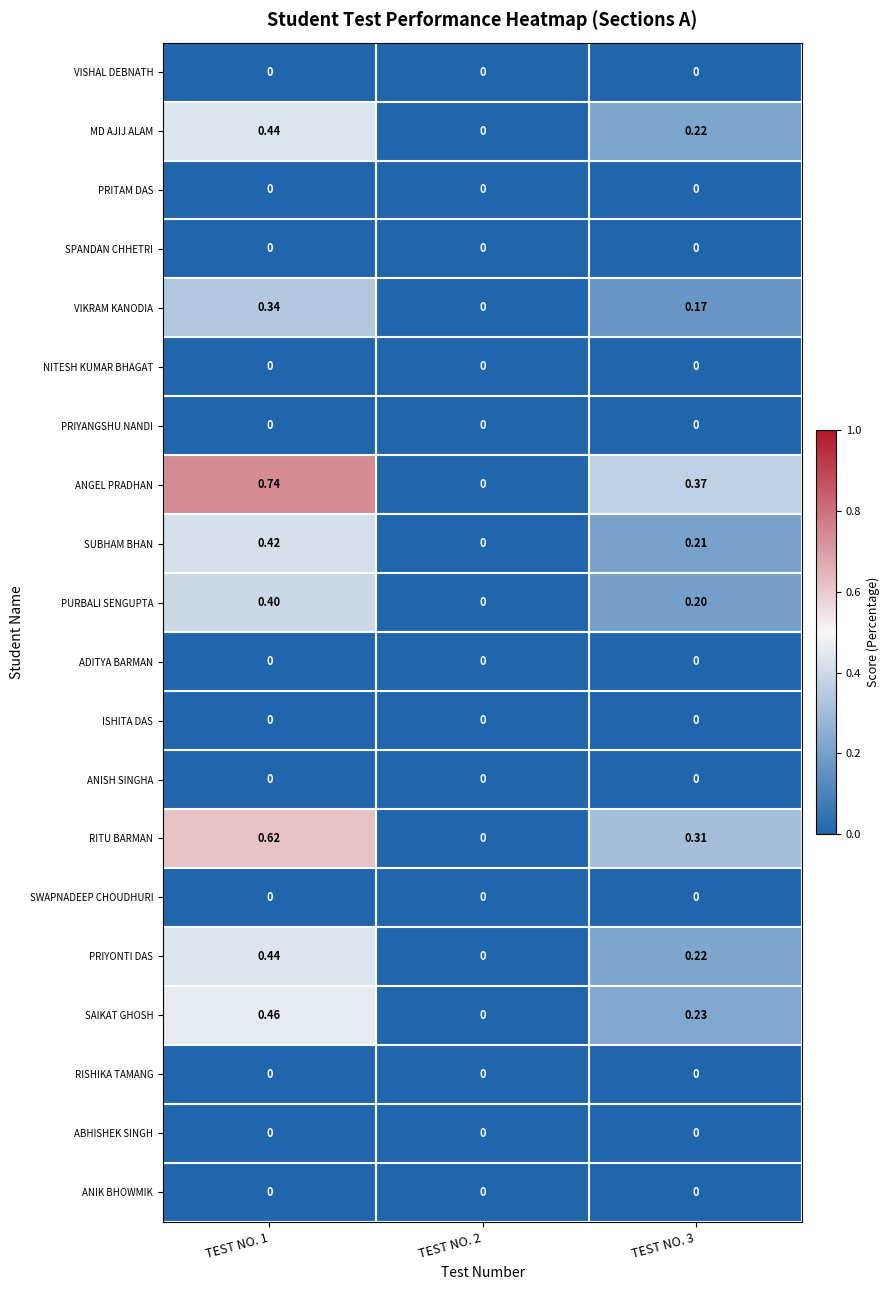

Between TEST NO. 1 and TEST NO. 3, which series saw the biggest shift?

ANGEL PRADHAN